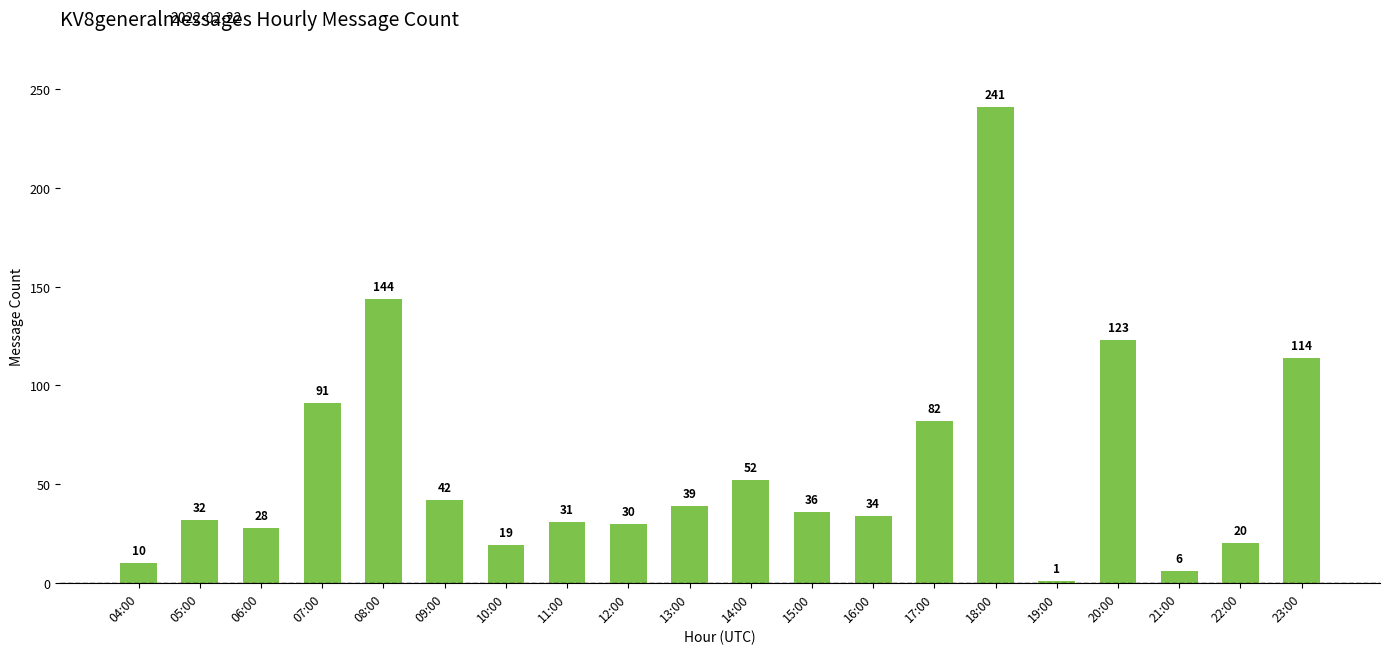

Does the chart contain stacked bars?

No